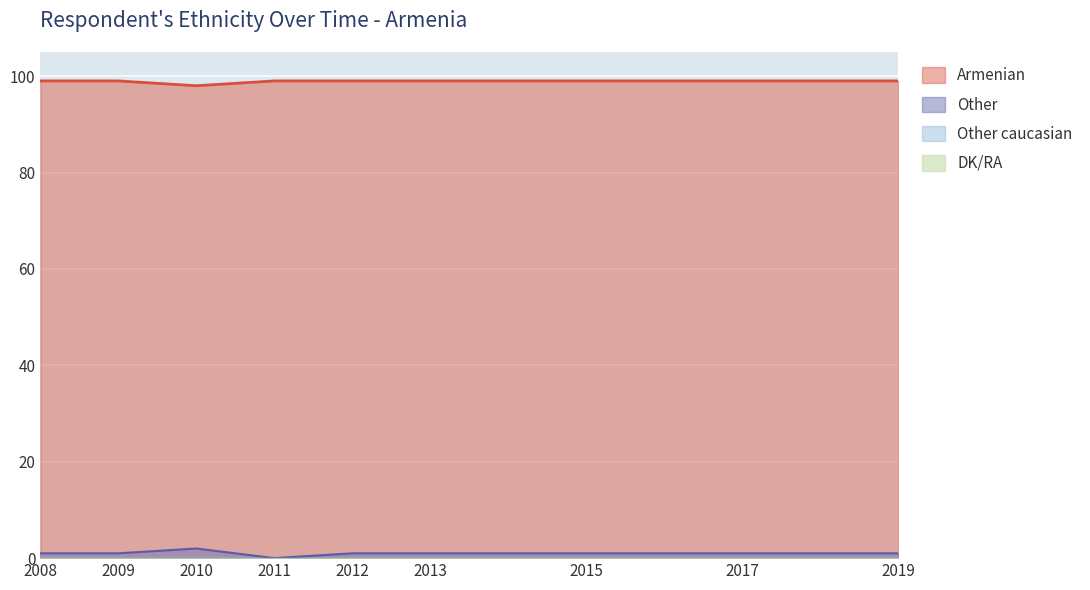

What is the sum of all Other values?

9